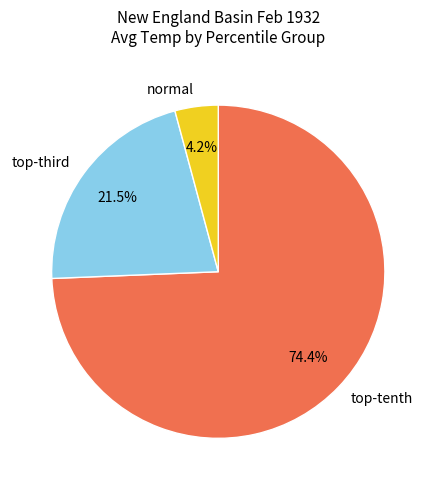

Rank the categories by value from highest to lowest.

top-tenth, top-third, normal